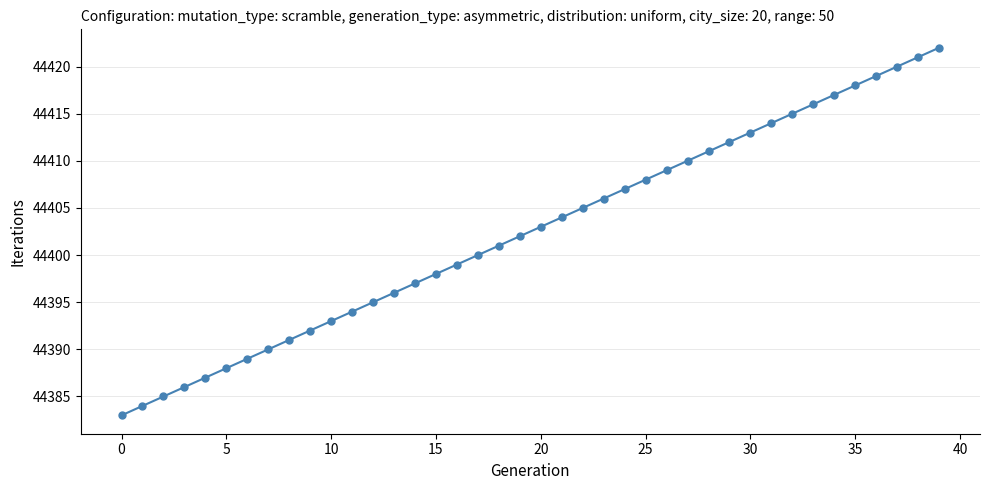

What is the difference between the maximum and second lowest values?

38